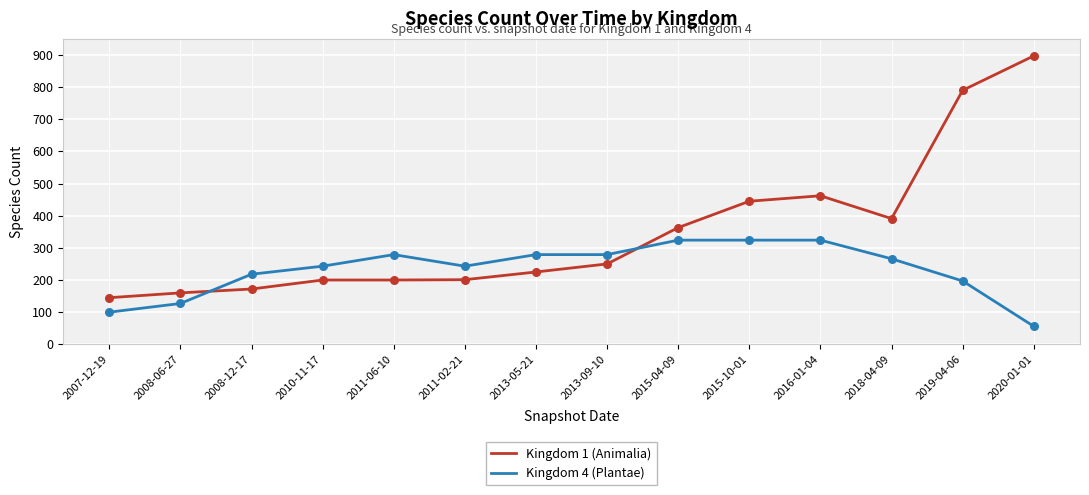

What are all the series names shown in the legend?

Kingdom 1 (Animalia), Kingdom 4 (Plantae)